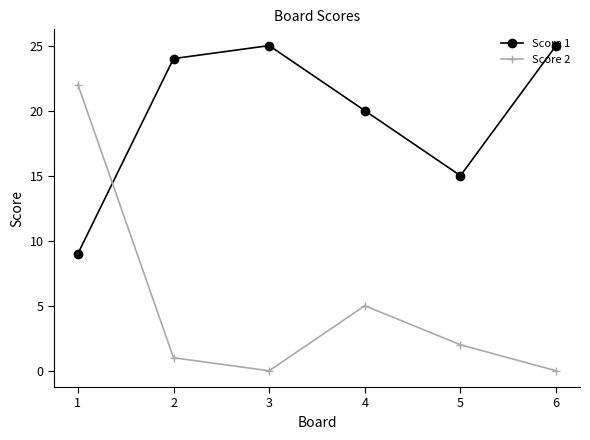

What is the difference between the maximum and minimum values in the Score 1 series?

16